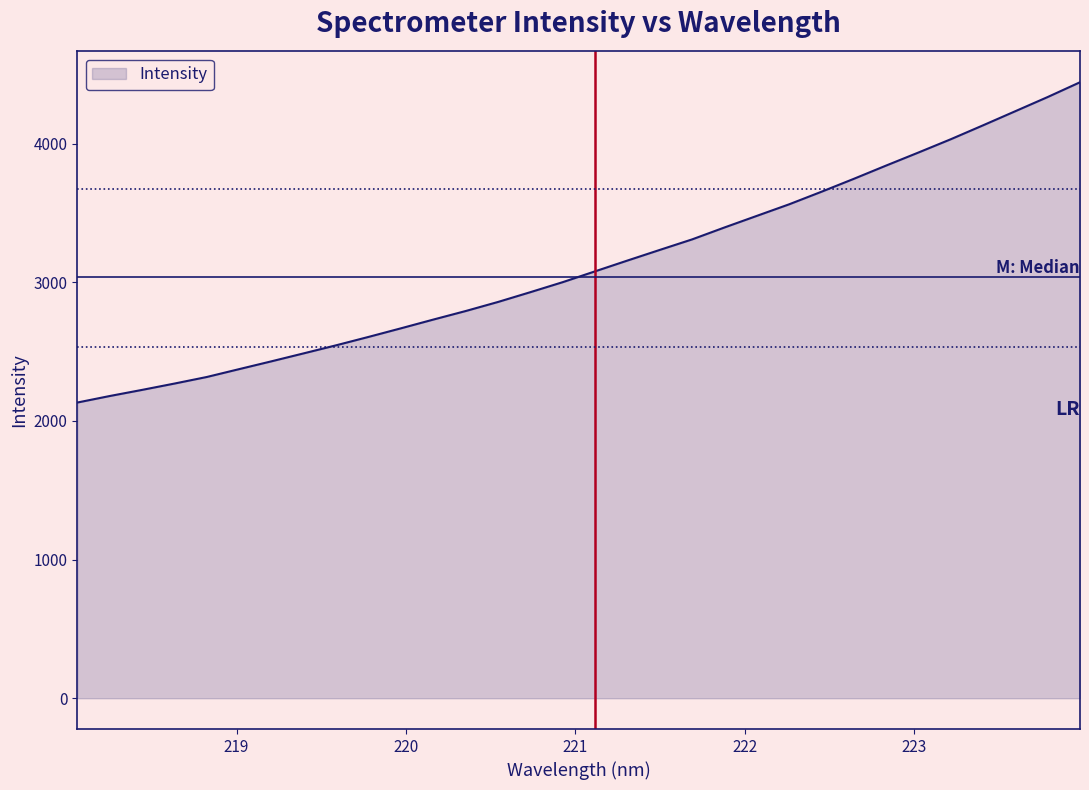

What is the difference between the maximum and minimum values?

2309.8